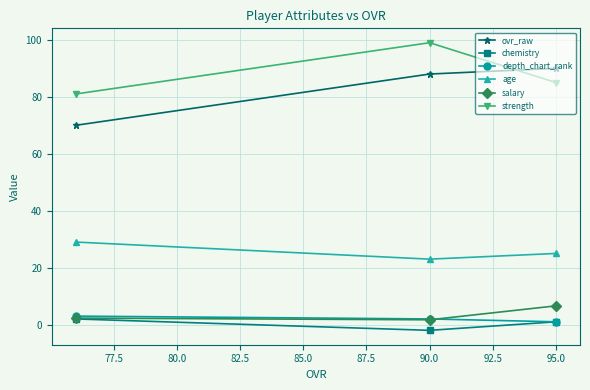

Is the value of age at 95.0 greater than the value of ovr_raw at 90.0?

No